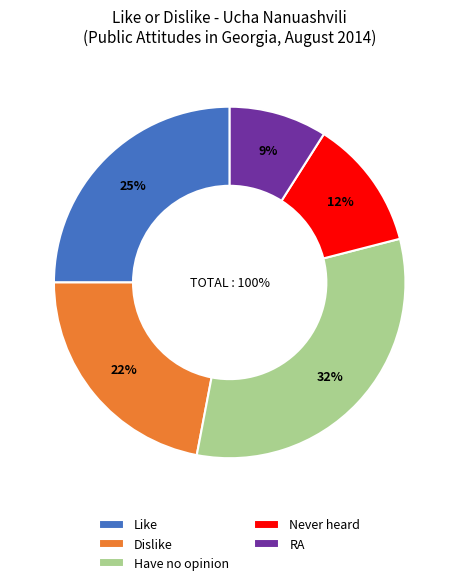

Is Like the majority of the pie?

No